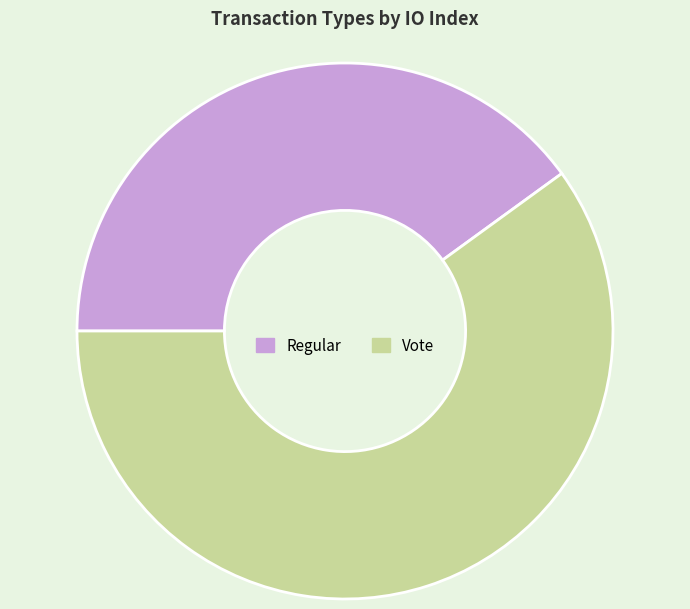

What is the majority slice?

Vote